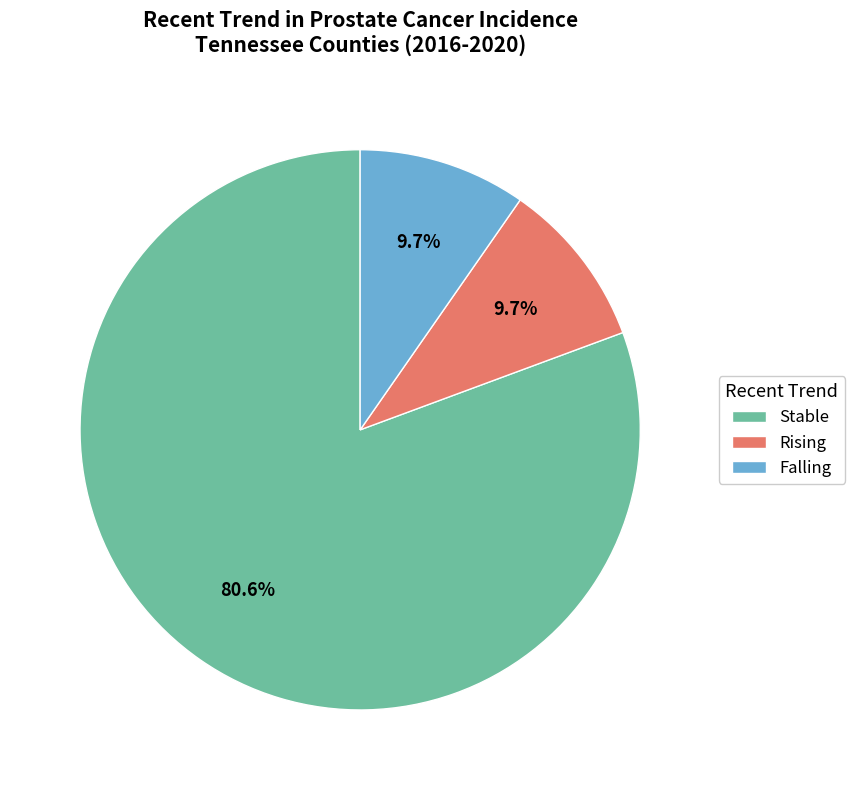

How many slices are in this pie chart?

3